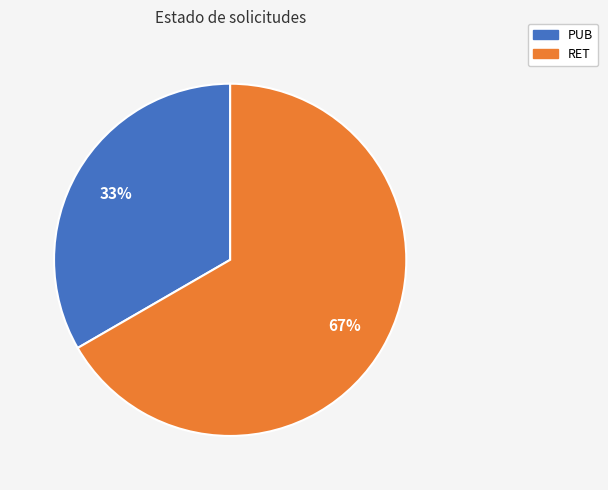

How many slices are in this pie chart?

2